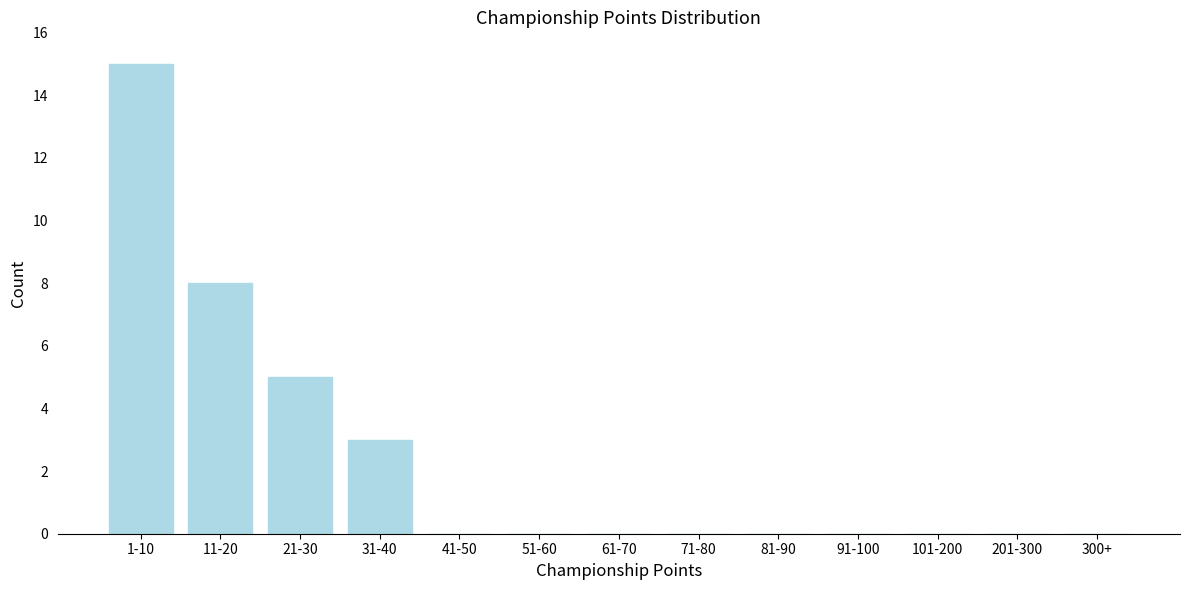

Reading left to right, list all the values displayed in this chart.

1-10=15	11-20=8	21-30=5	31-40=3	41-50=0	51-60=0	61-70=0	71-80=0	81-90=0	91-100=0	101-200=0	201-300=0	300+=0